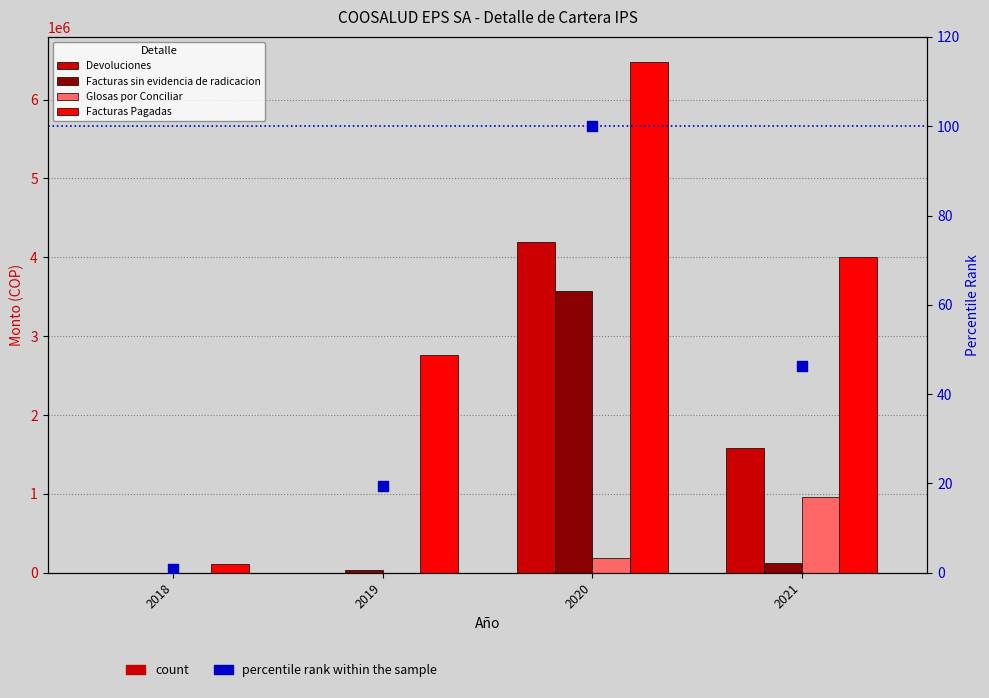

Which series reaches the maximum Y coordinate?

Facturas Pagadas